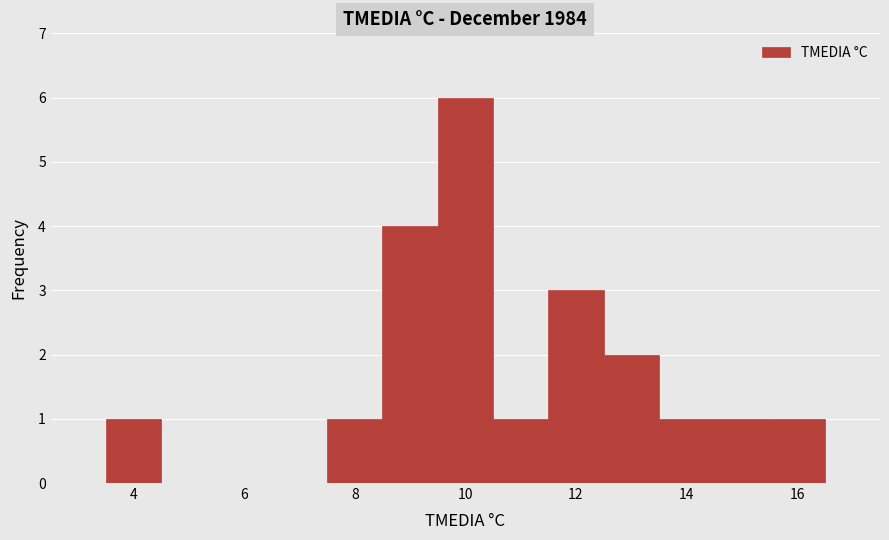

How tall is the bar that spans 15.5 to 16.5 on the x-axis? Neither the bar edges nor the heights are printed on the chart, so give them approximately, as read against the axes.

1